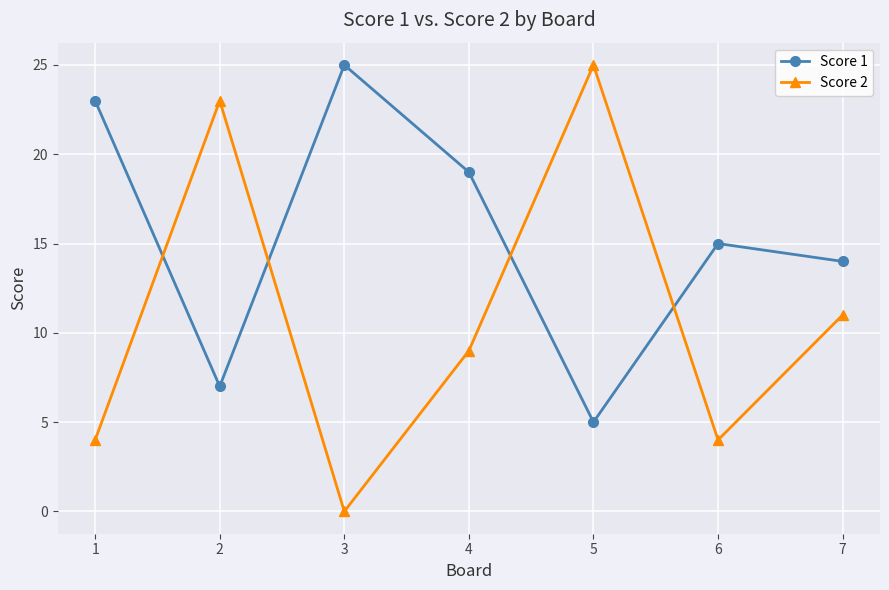

How many series are shown in this chart?

2